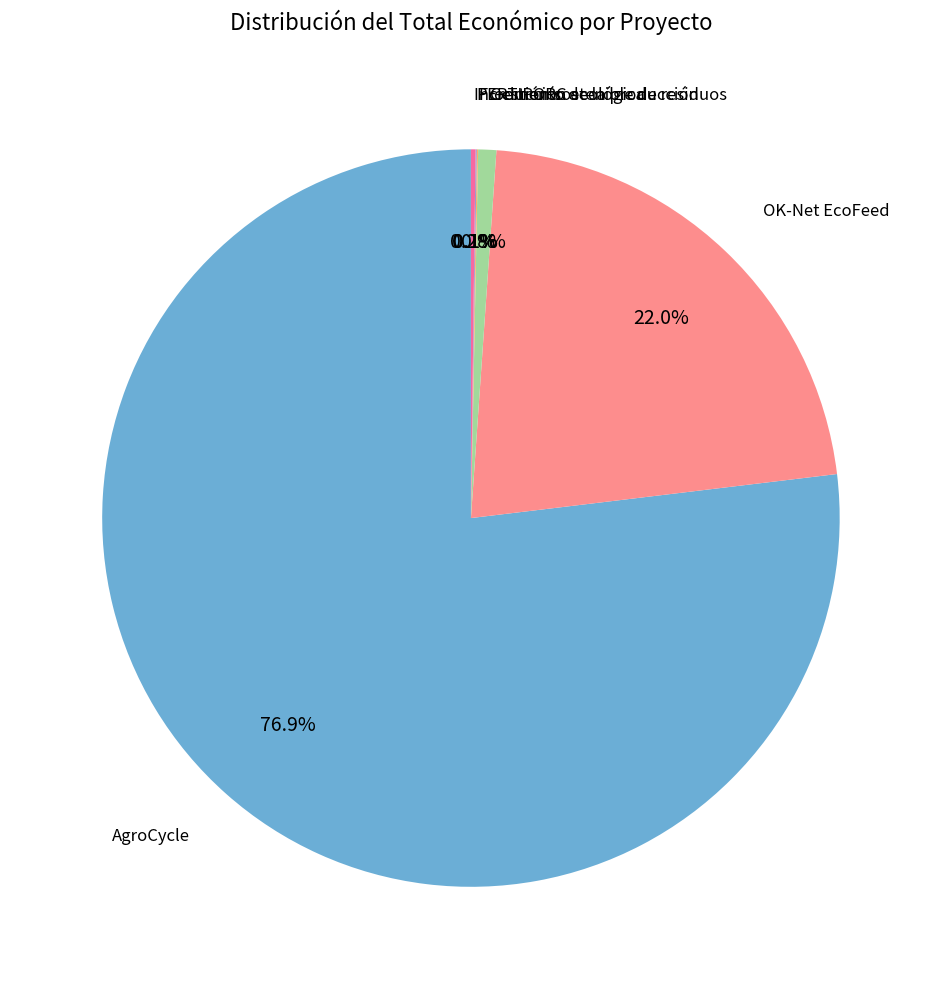

Is there any slice that represents more than half of the pie?

Yes